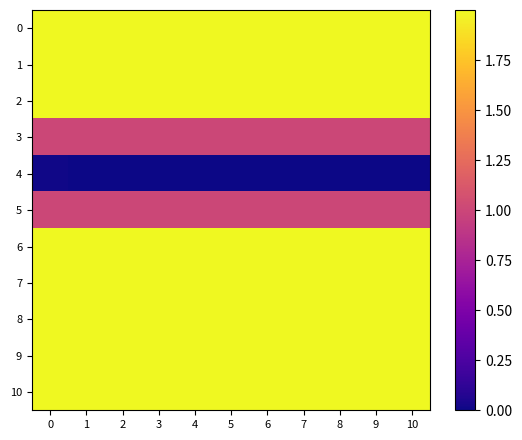

What is the difference between the highest and lowest values at 5?

2.0